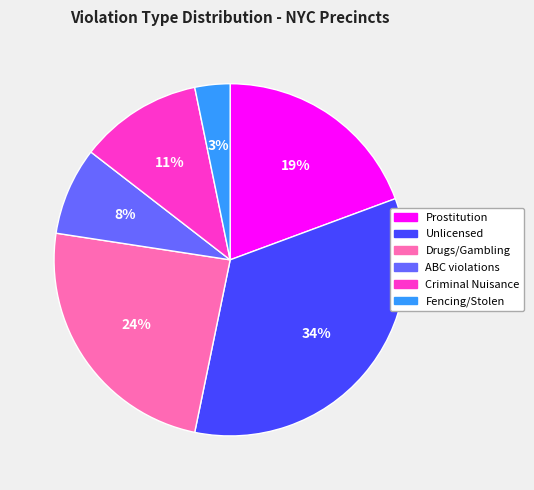

Which category has the smallest portion of the pie?

Fencing/Stolen